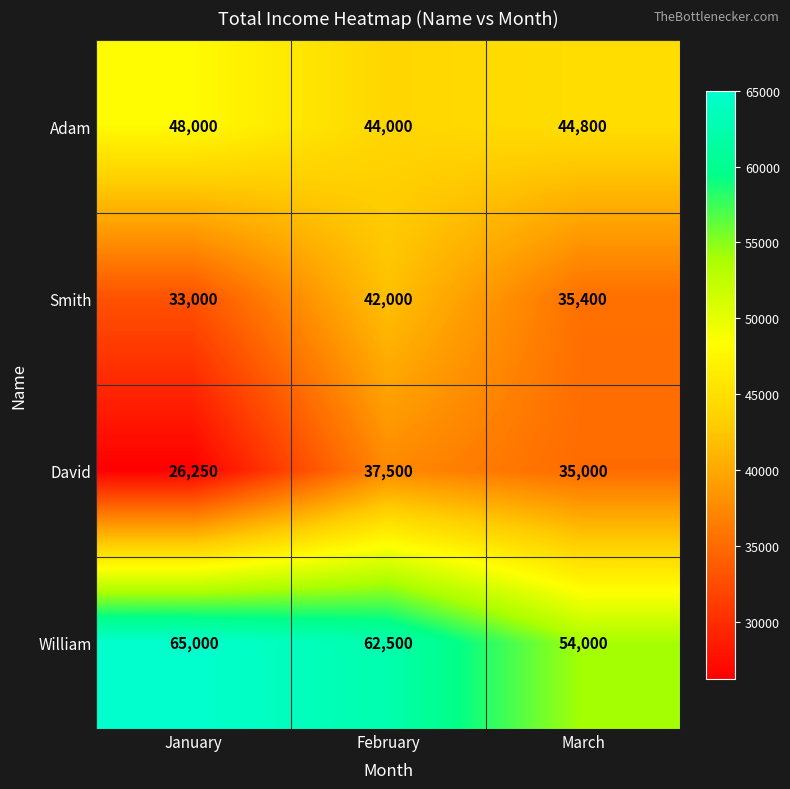

The William series shows 62500 at February. True or false?

True